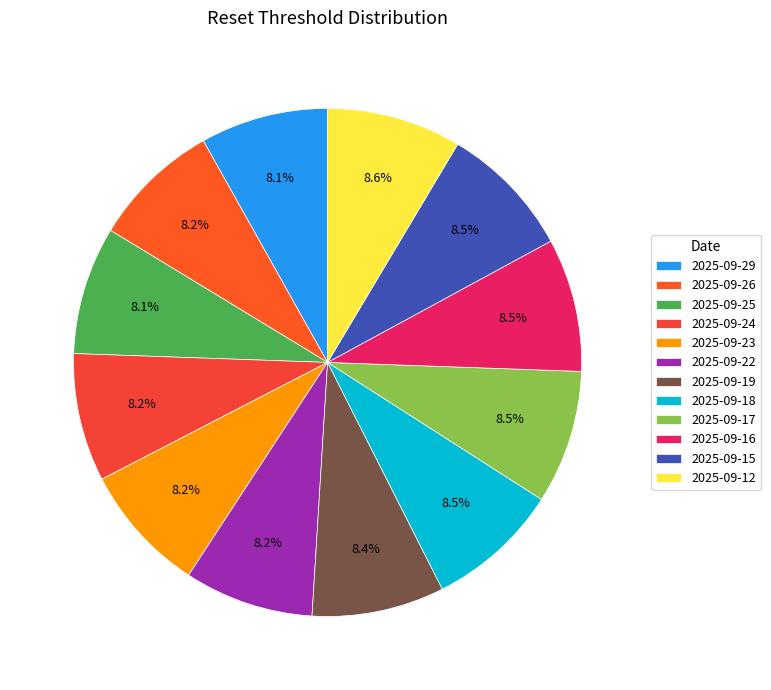

To the nearest percent, what is the average slice percentage?

8%